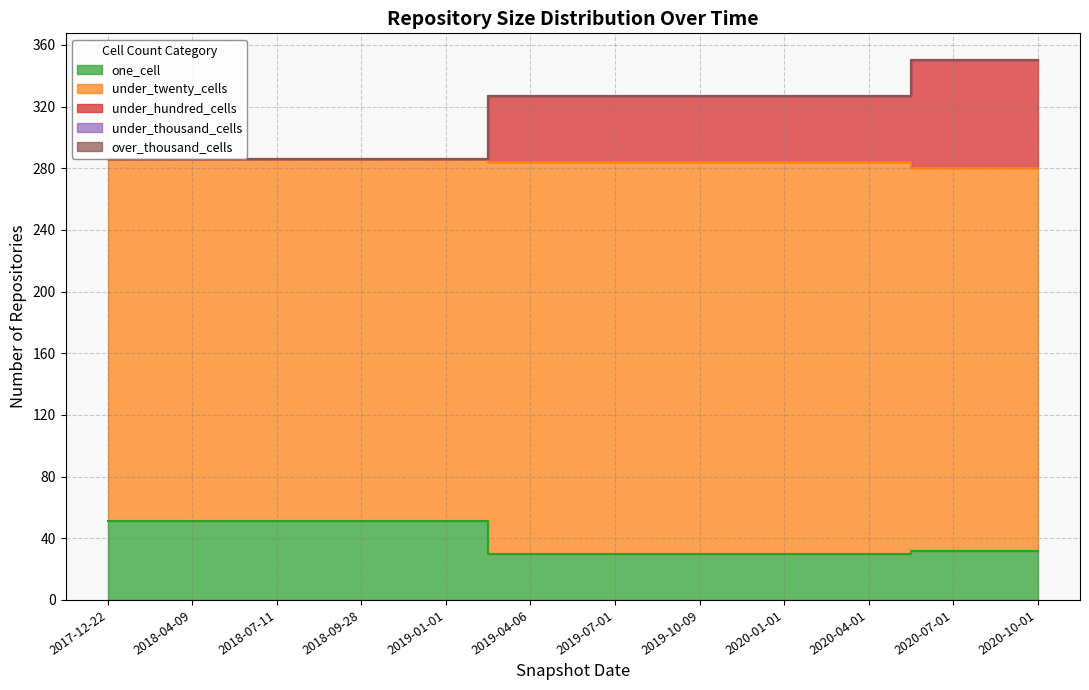

Which series changed the most between 2020-04-01 and 2020-07-01?

under_hundred_cells